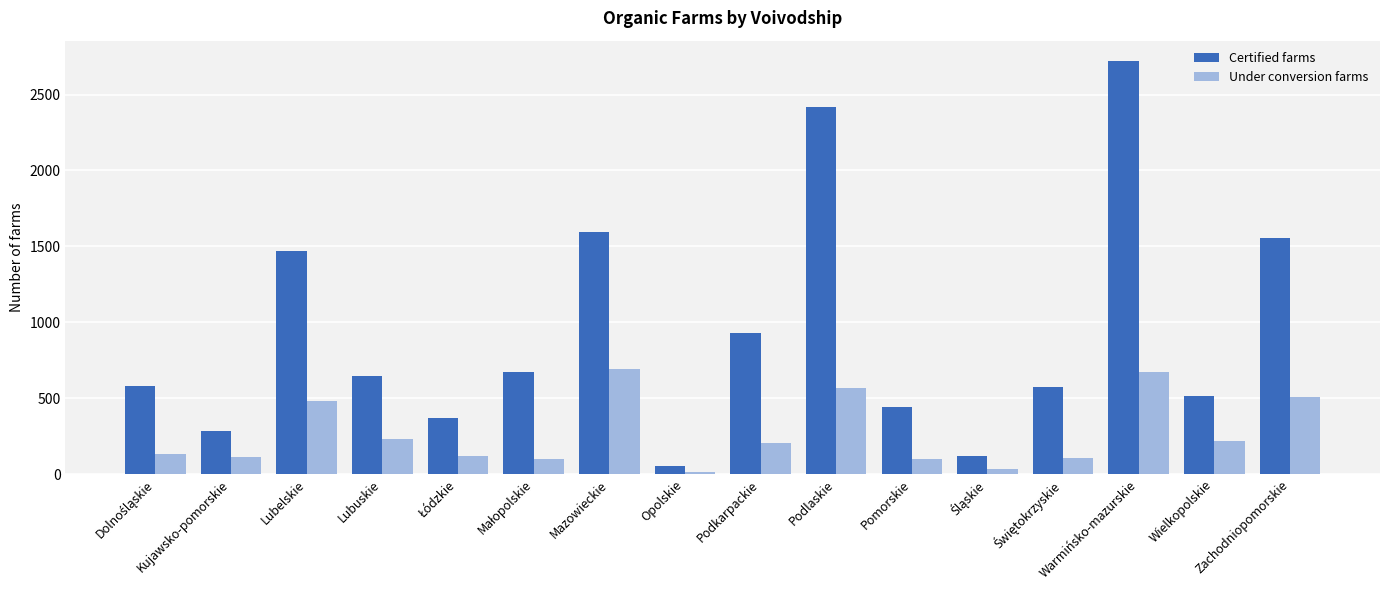

Which category has the highest value across all series?

Warmińsko-mazurskie